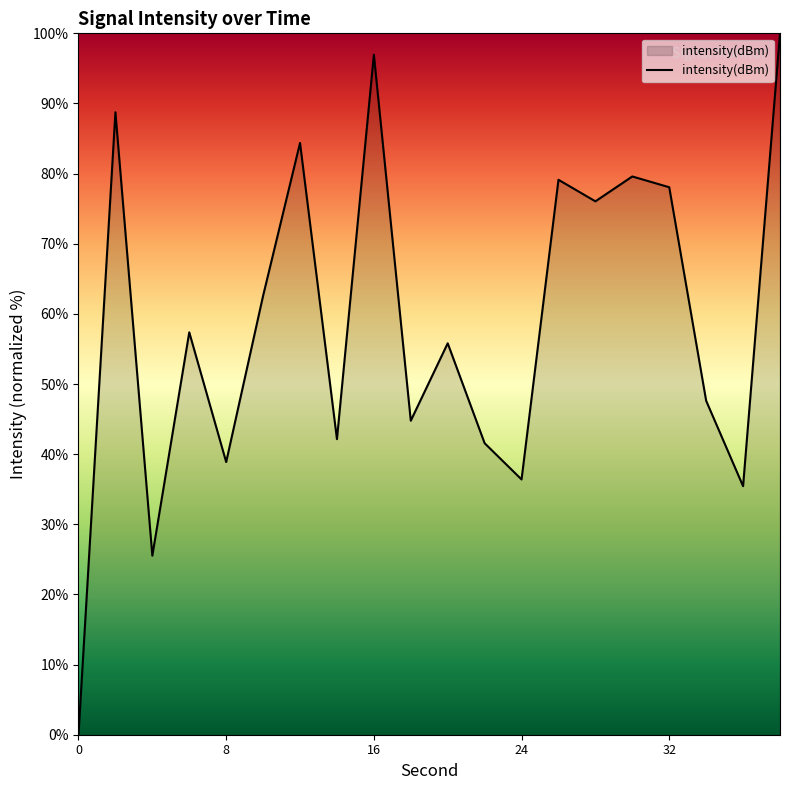

What is the difference between the maximum and second lowest values?

74.5